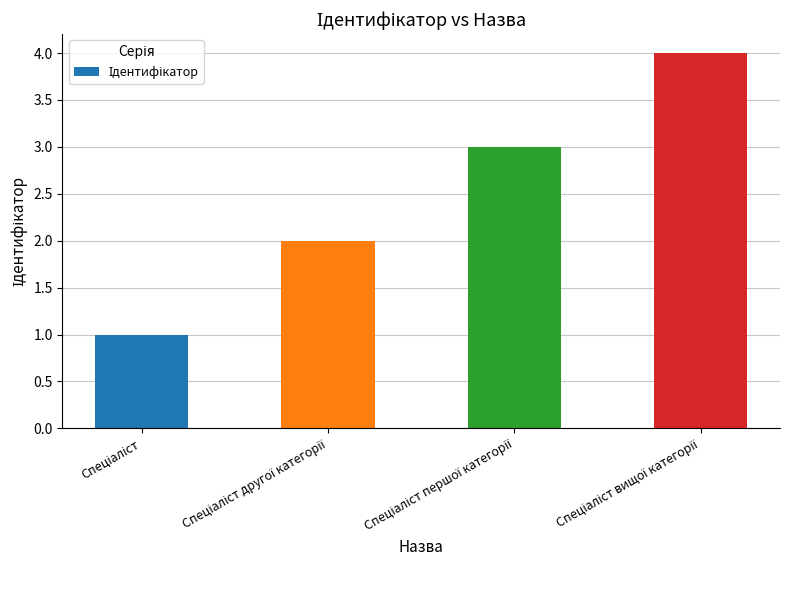

What is the maximum value shown in the chart?

4